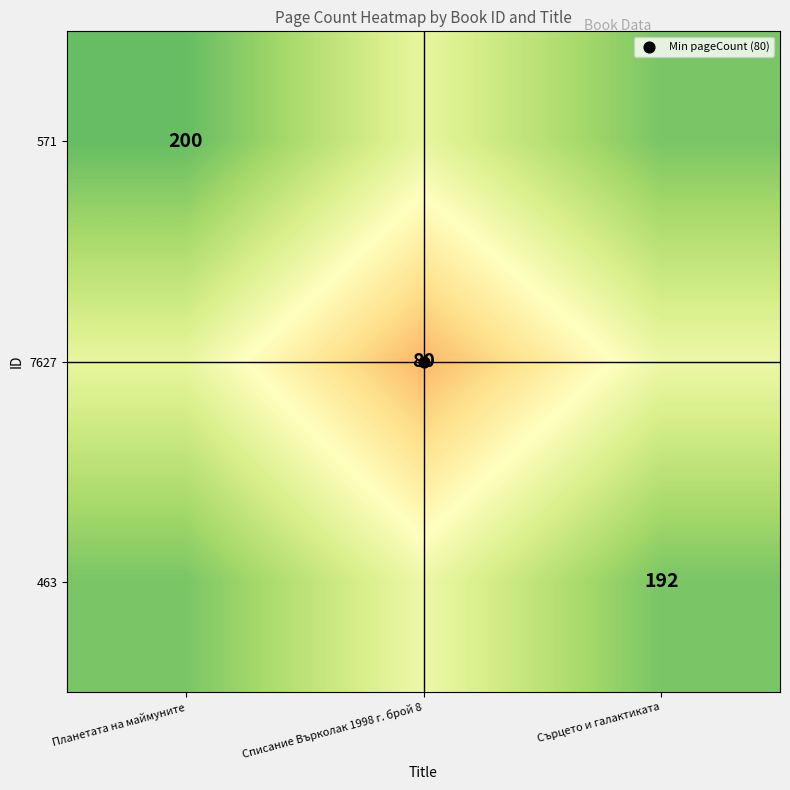

The 571 series shows 97 at Сърцето и галактиката. True or false?

False